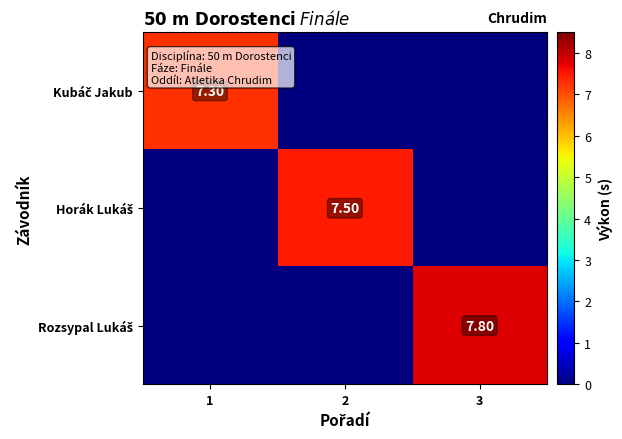

List the labels in order of Horák Lukáš value, largest first.

2, 1, 3